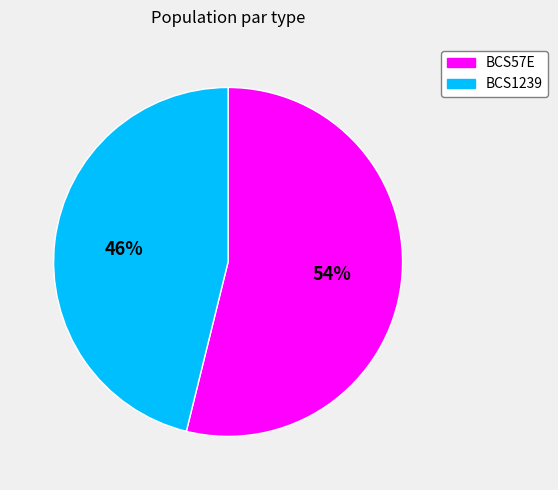

Count the number of slices in the pie.

2